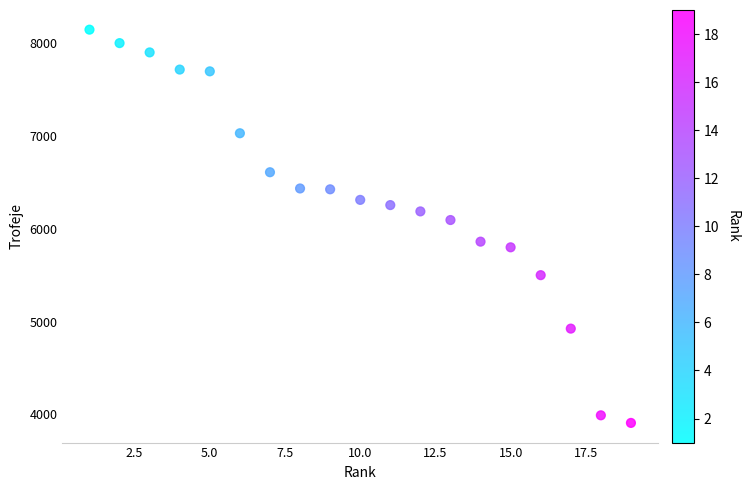

What is the range of Y values (max minus min)?

4237